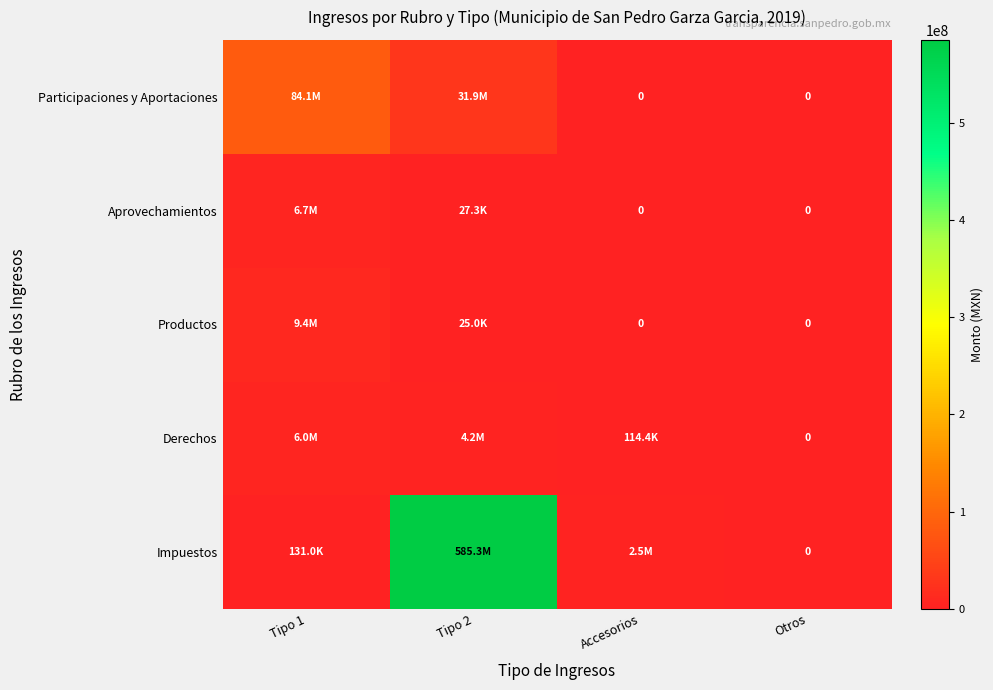

List the labels in order of Productos value, smallest first.

Accesorios, Otros, Tipo 2, Tipo 1